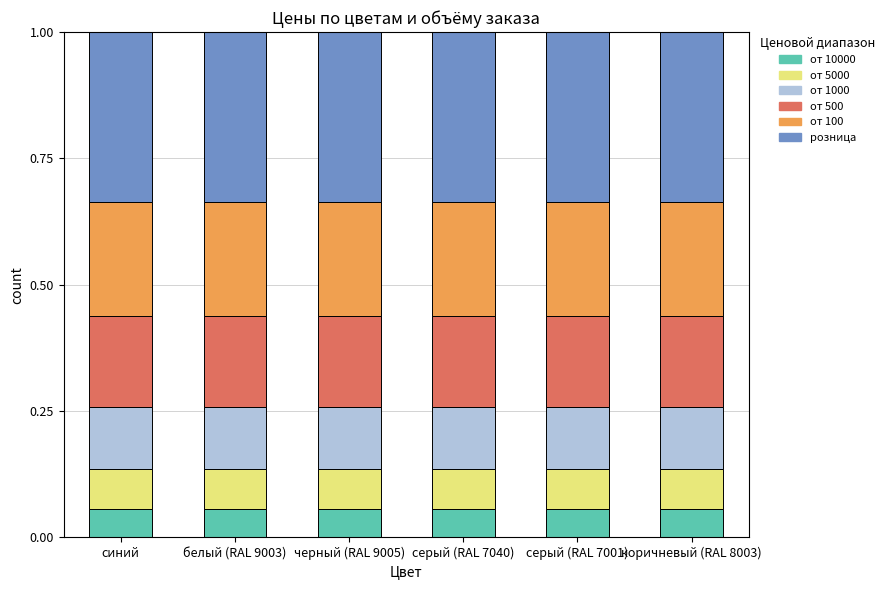

What is the total value across all series at белый (RAL 9003)?

1.0